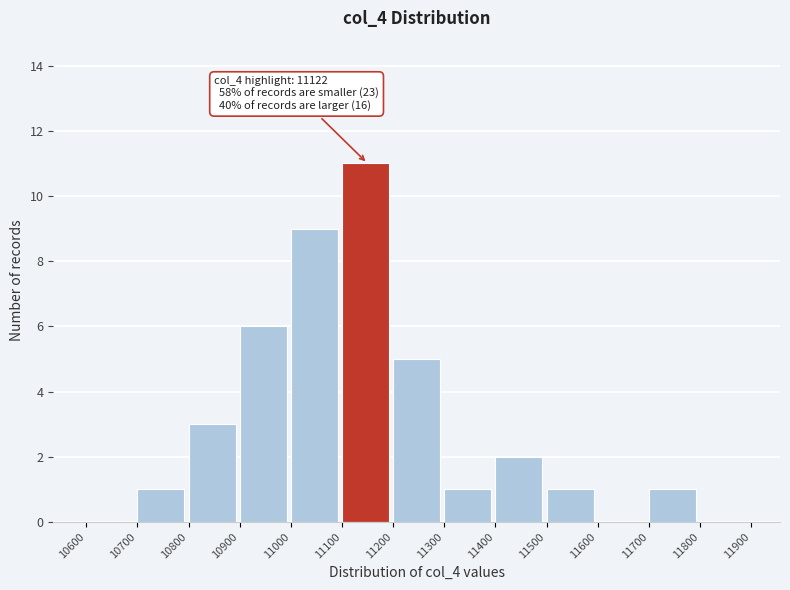

Over which range of the x-axis is the bar tallest?

11100 to 11200